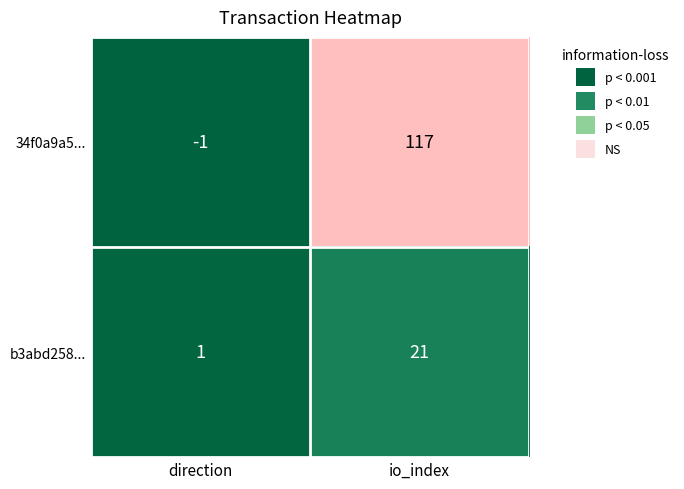

The 34f0a9a5... series shows 117 at io_index. True or false?

True